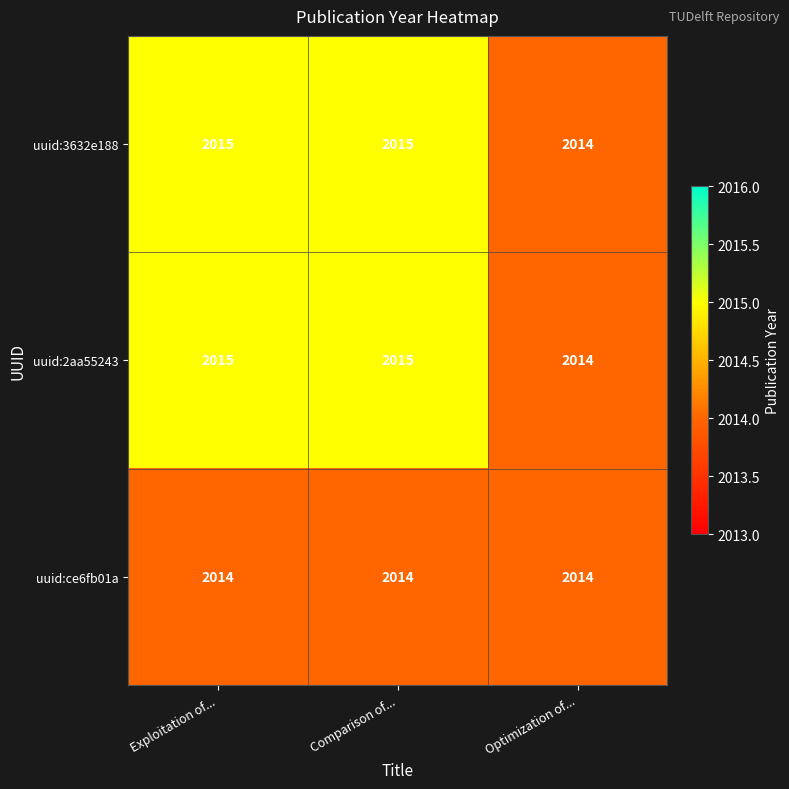

What is the sum of the uuid:2aa55243 values at Optimization of... and Exploitation of...?

4029